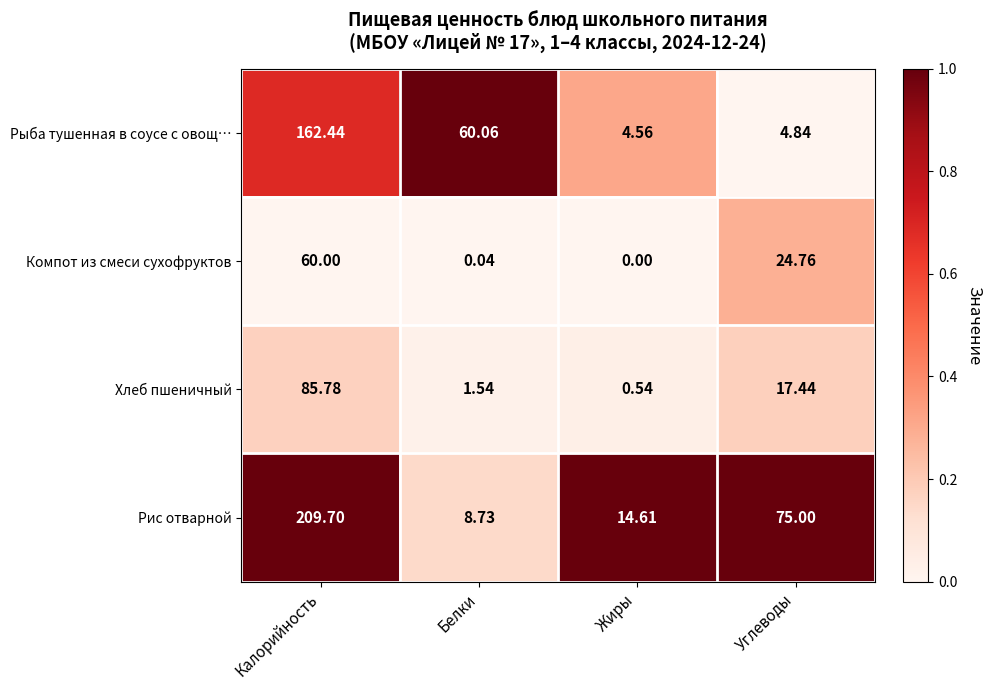

Where does the Компот из смеси сухофруктов series first go above 24?

Калорийность